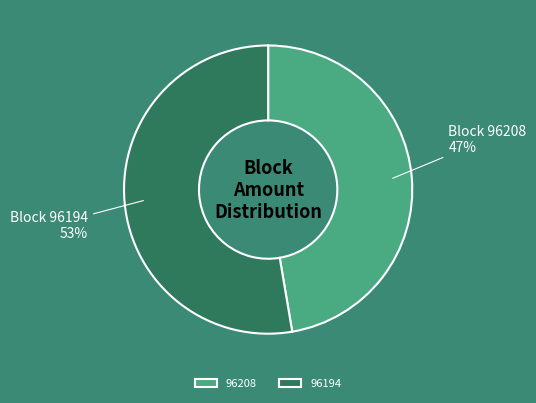

To the nearest percent, what is the average slice percentage?

50%